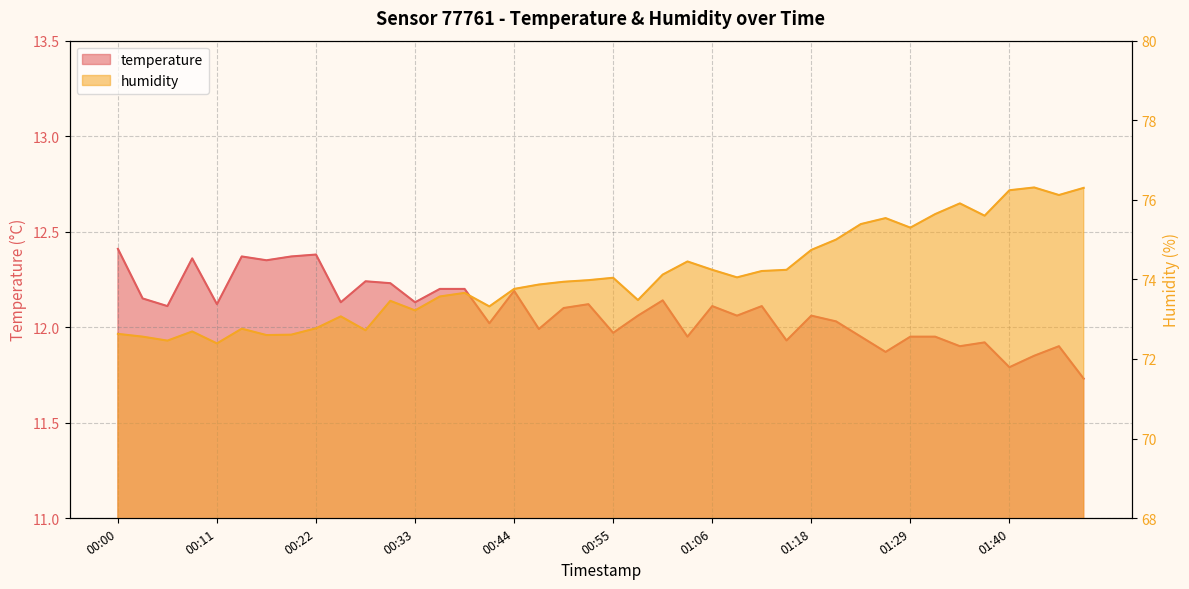

True or false: humidity and temperature intersect in this chart.

False